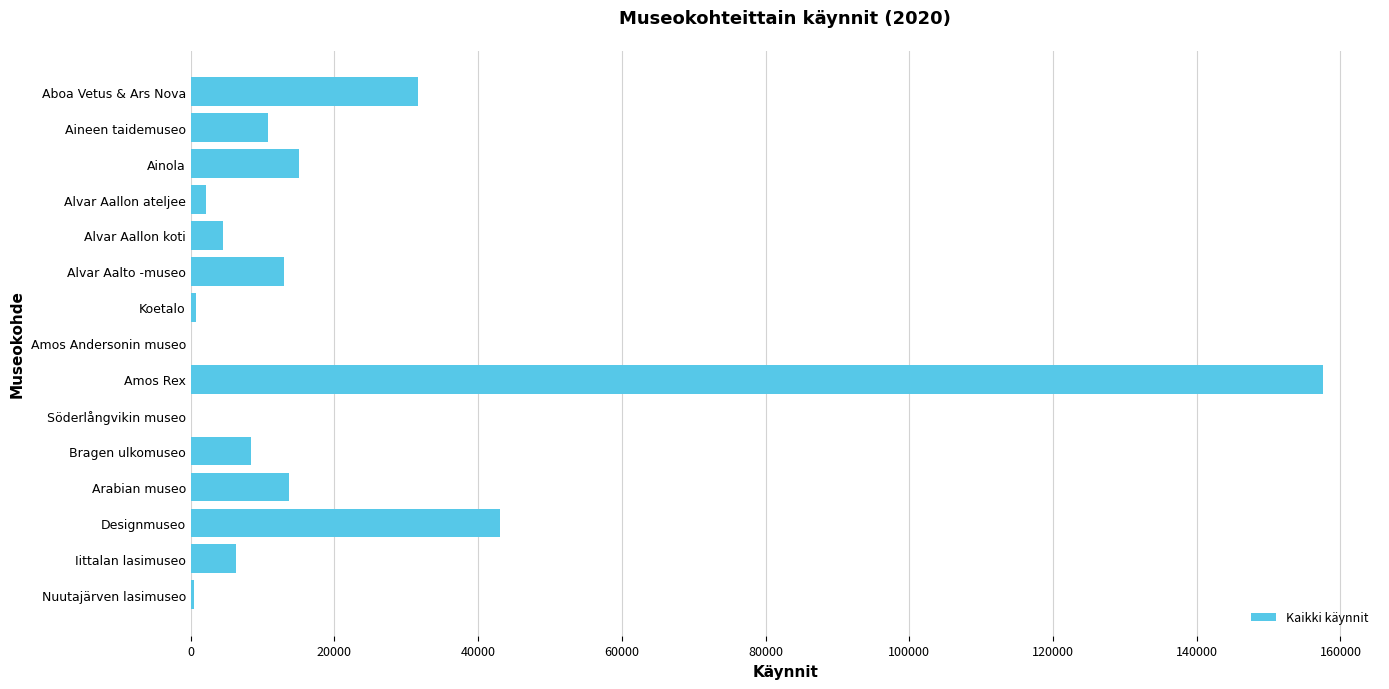

Which has a higher value, Aboa Vetus & Ars Nova or Ainola?

Aboa Vetus & Ars Nova